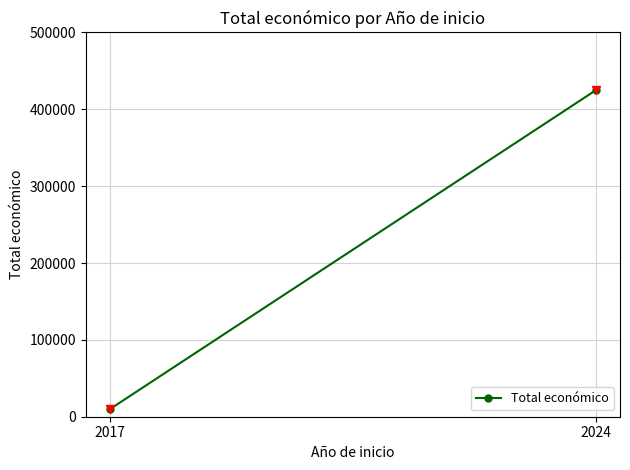

List the labels in order of value, smallest first.

2017, 2024